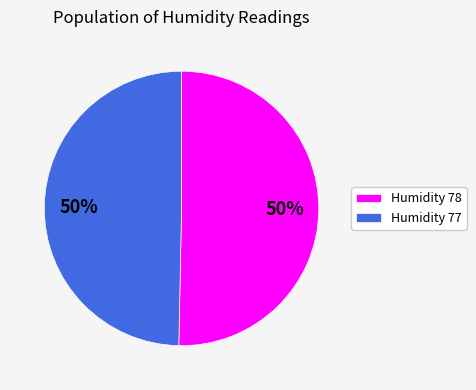

To the nearest percent, what is the average slice percentage?

50%